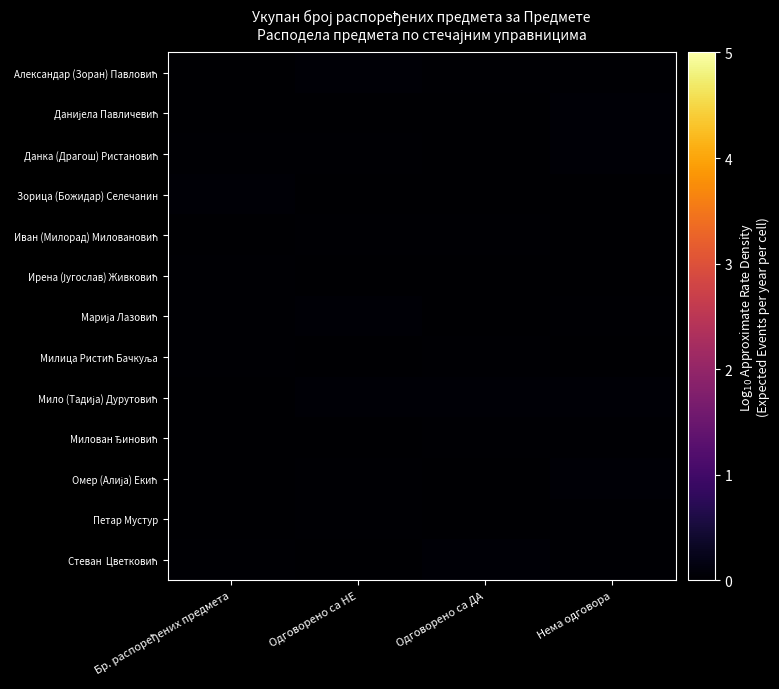

Which category has the highest value across all series?

Нема одговора